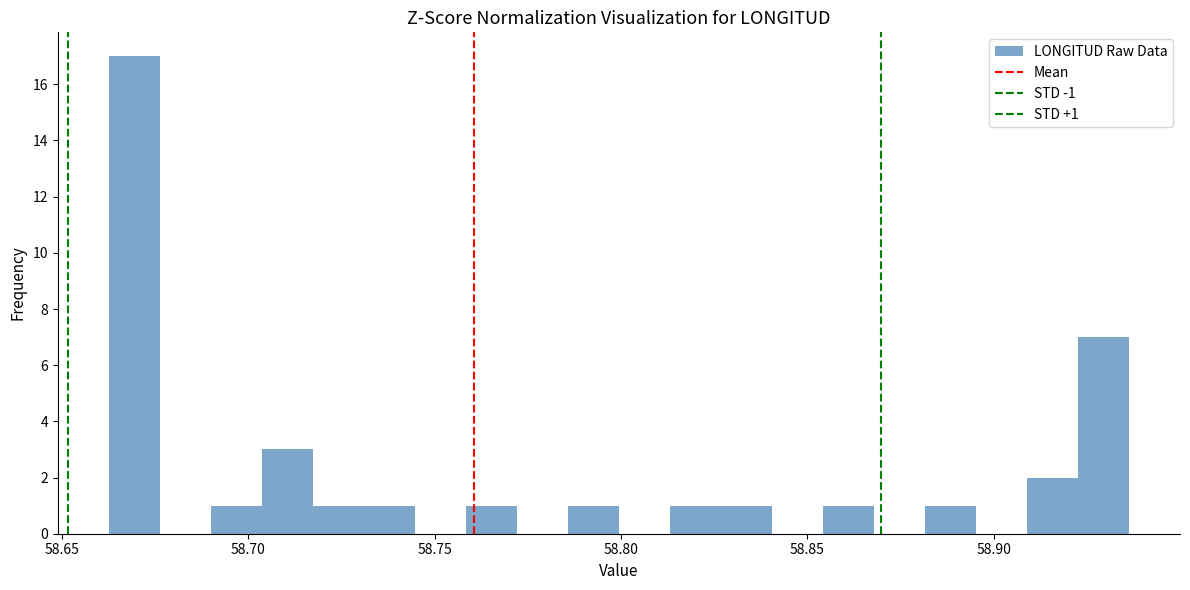

Around what value on the x-axis is the tallest bar? Give the approximate position of its centre, as read against the axis.

58.670